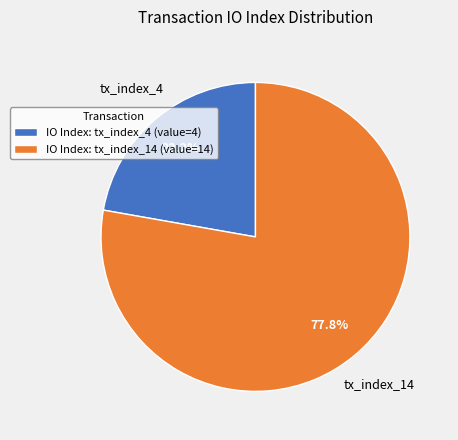

What is the ratio of the value at IO Index: tx_index_4 (value=4) to the value at IO Index: tx_index_14 (value=14)?

0.3